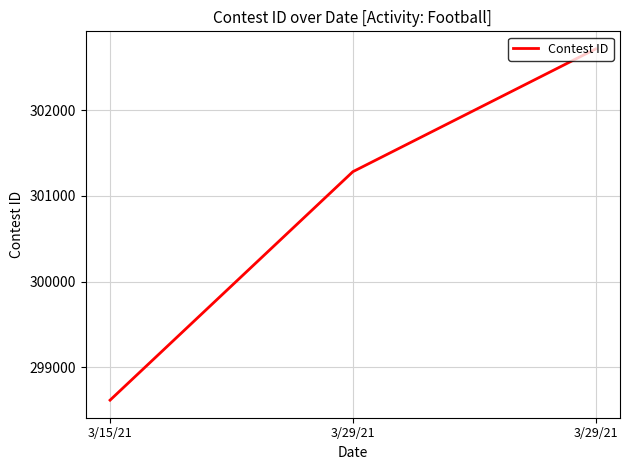

Reading right to left, extract all data points from this chart.

3/29/21=302713	3/29/21=301282	3/15/21=298619